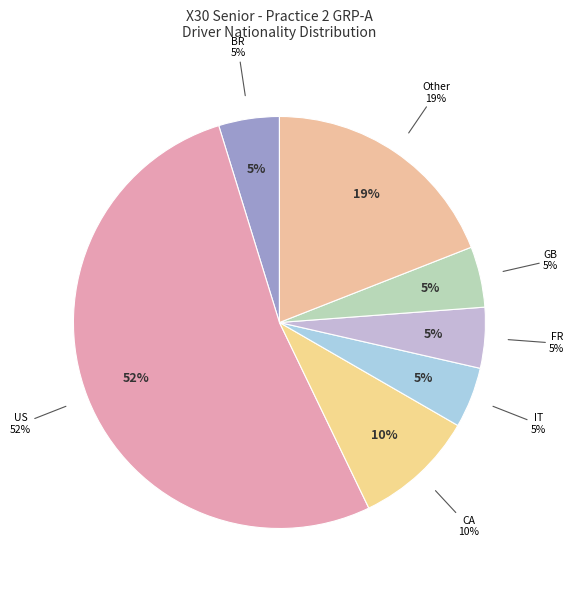

Does David Ilavia account for over 50% of the chart?

No